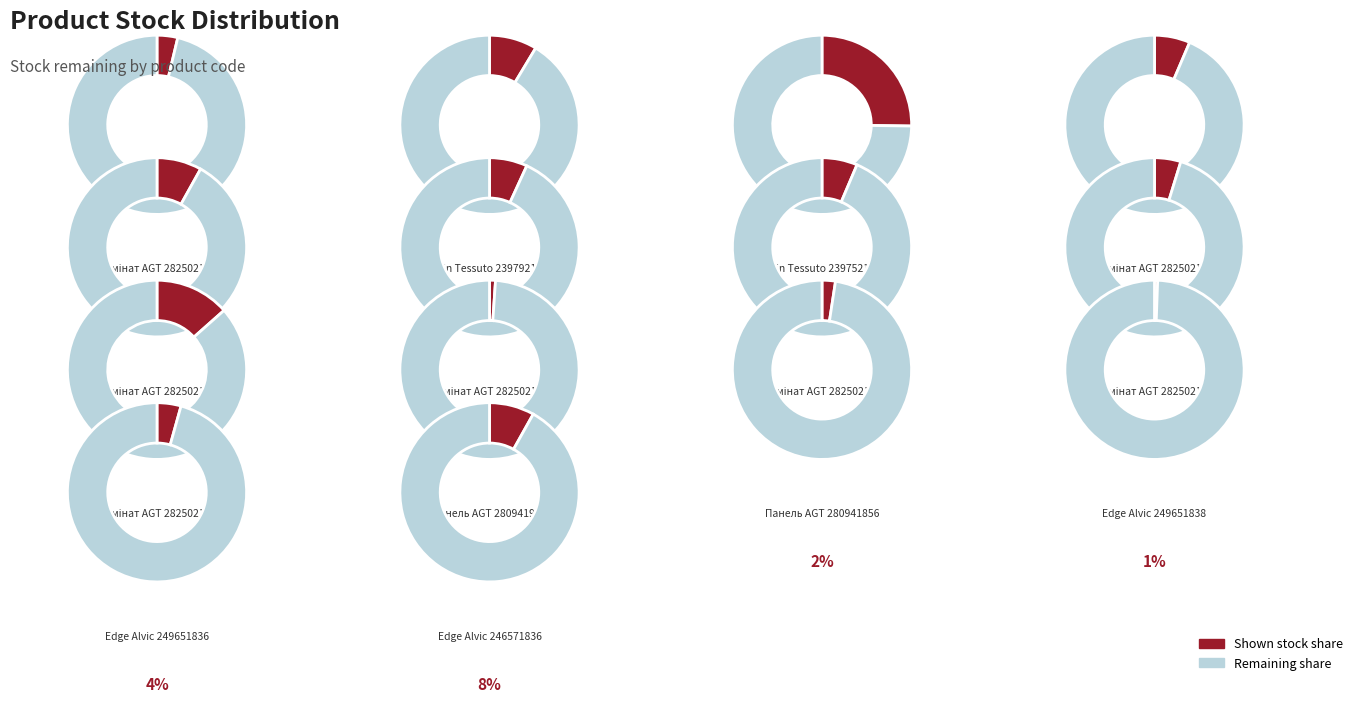

Approximately how many times larger is the value at Ламінат AGT
282502111 compared to Панель AGT
280941856?

5.6